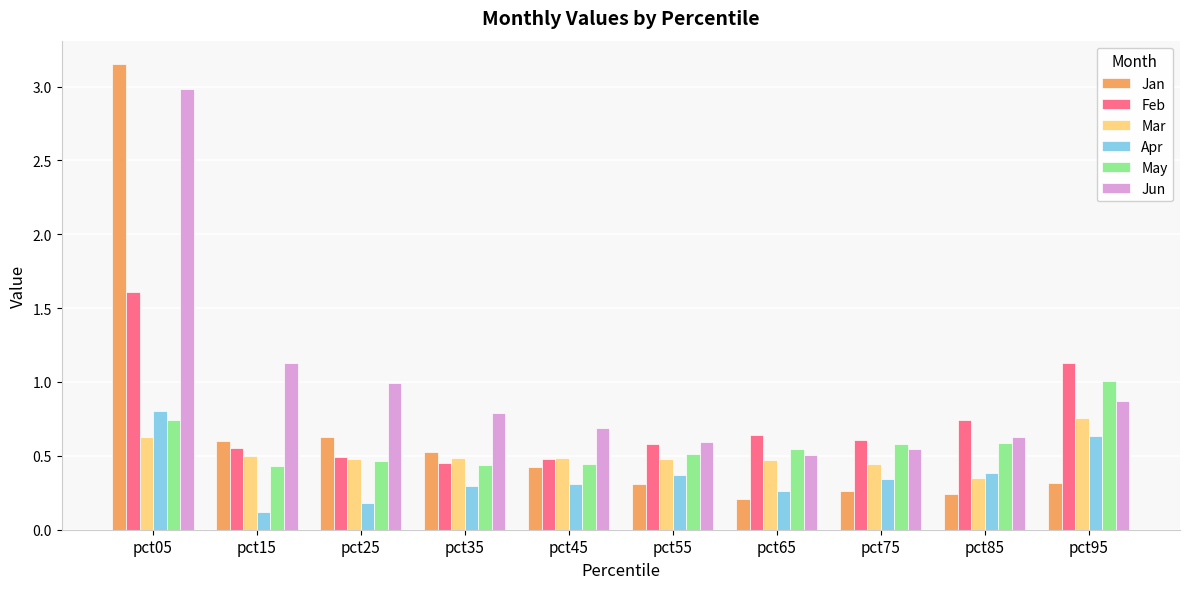

How many bars are there in total?

60